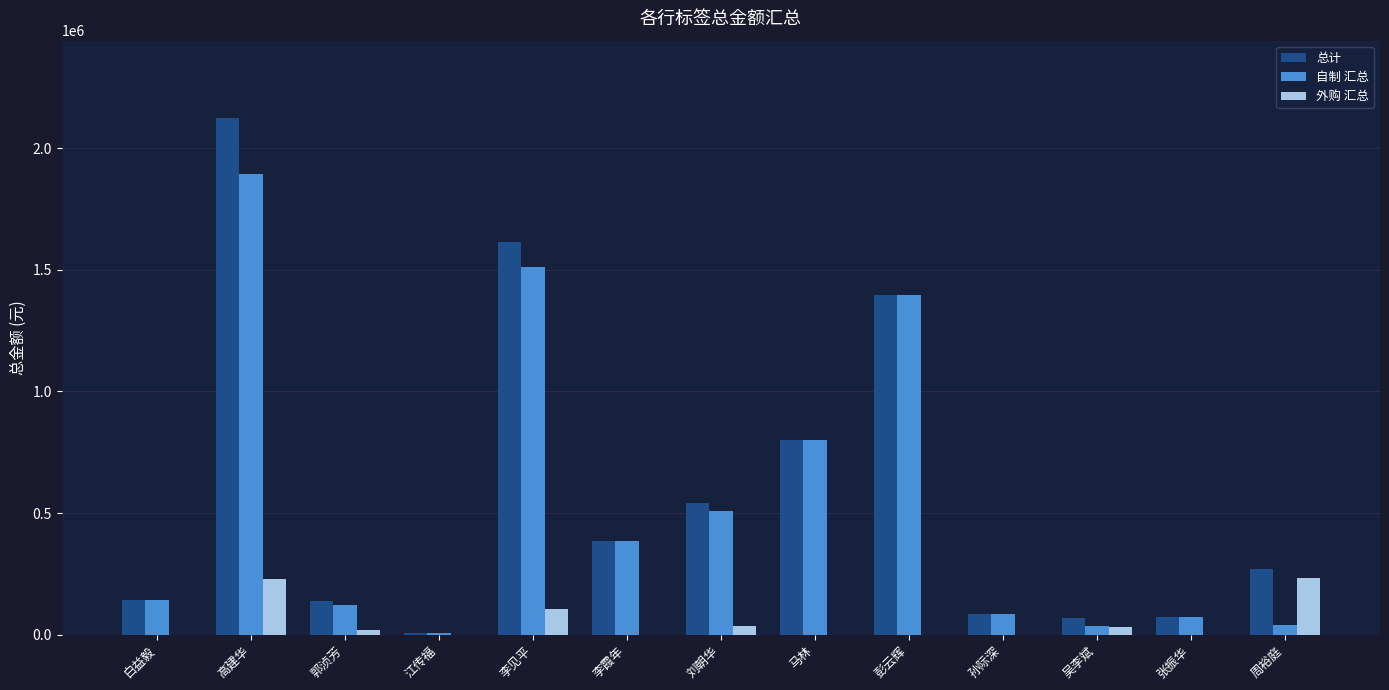

Between 李见平 and 马林, which series saw the biggest shift?

总计